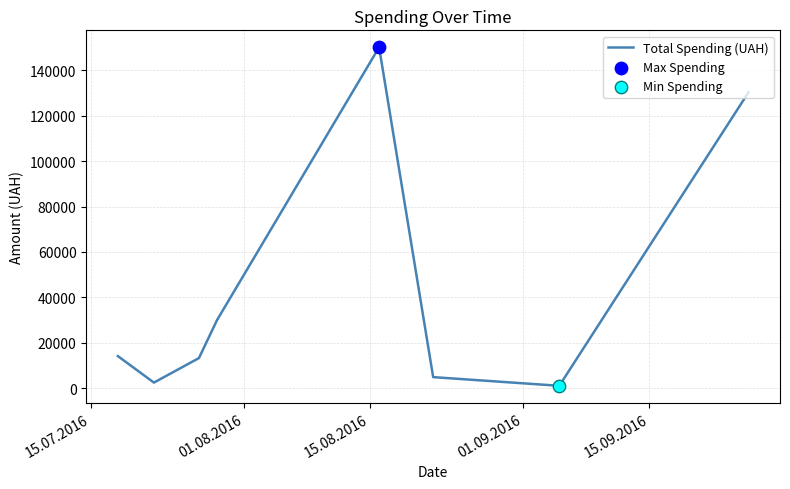

What is the sum of all values?

345916.3